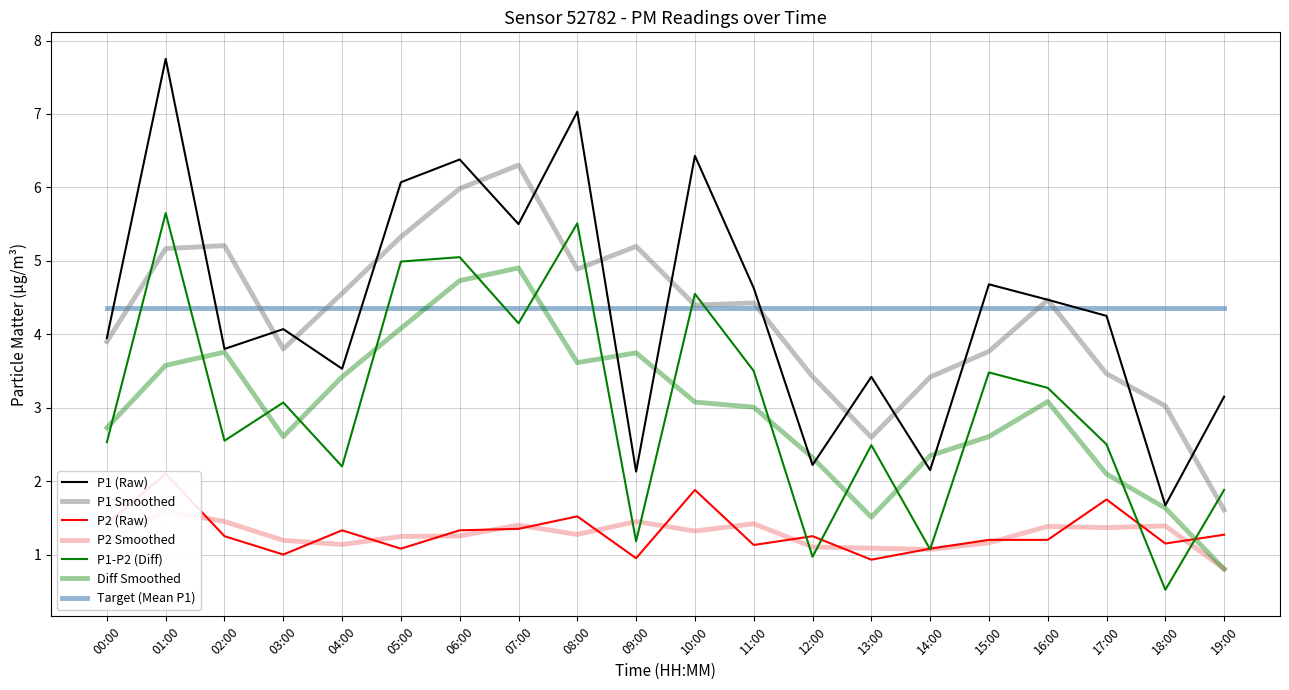

What is the spread (max minus min) of values at 02:00?

2.5